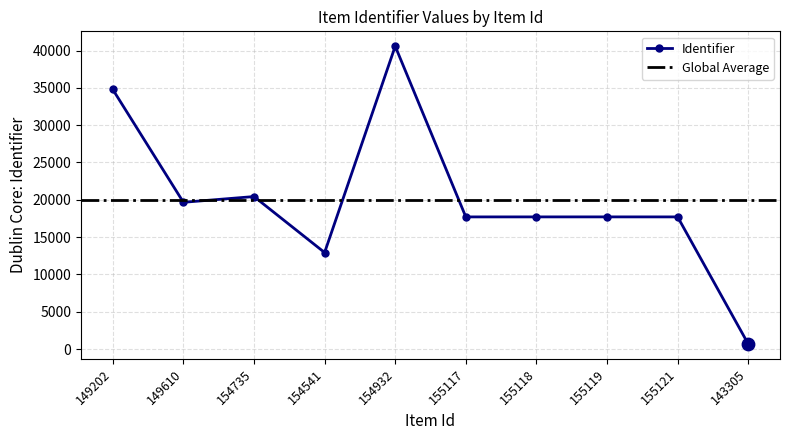

What is the change in value from 149610 to 155117?

-1957